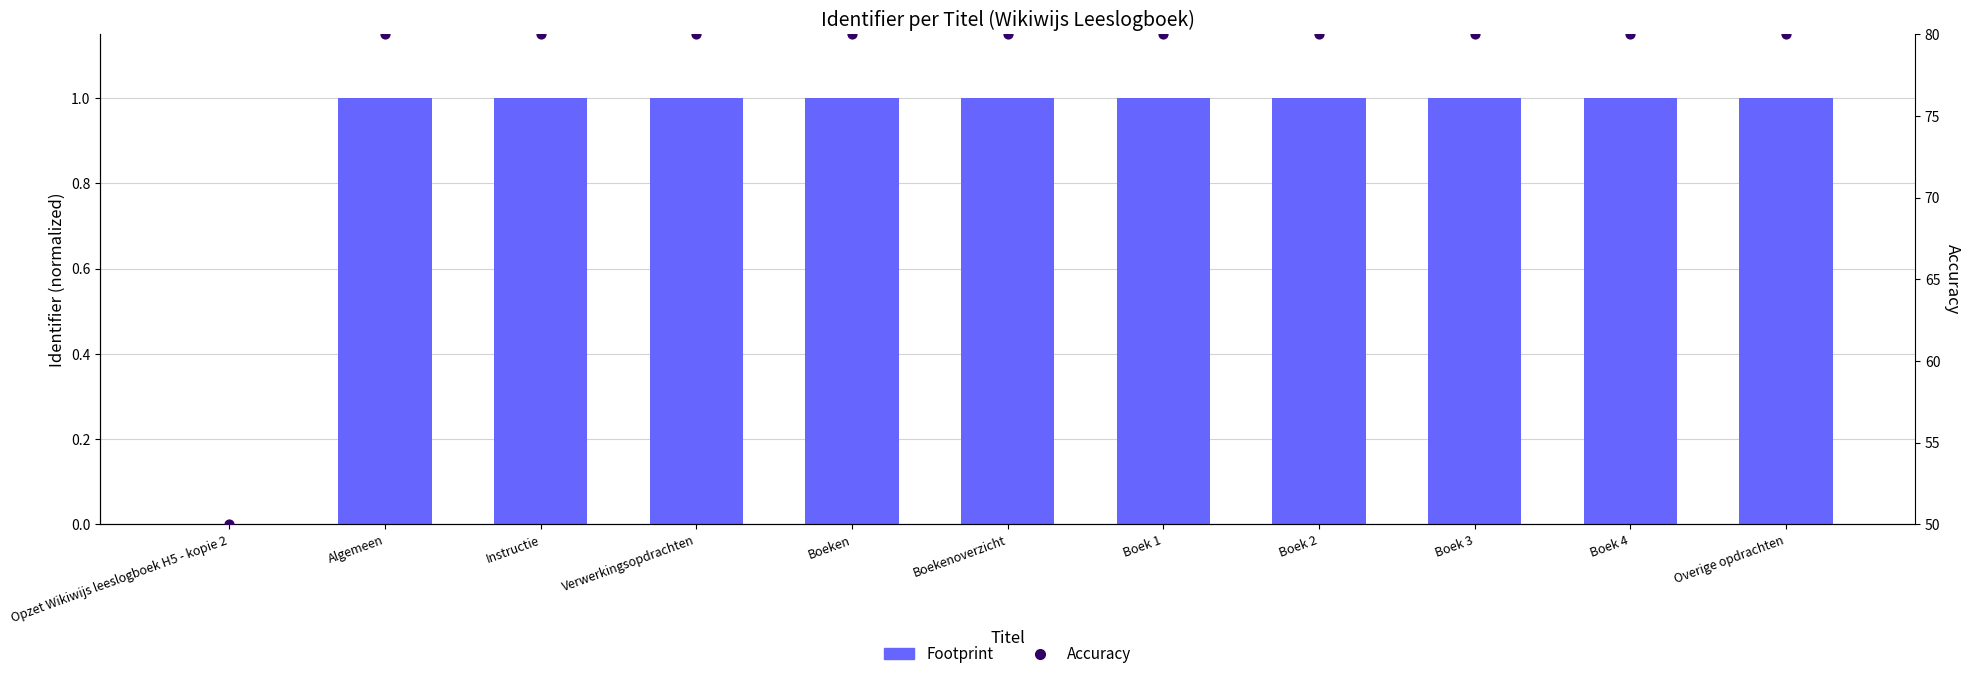

At how many categories does at least one series exceed 3?

11